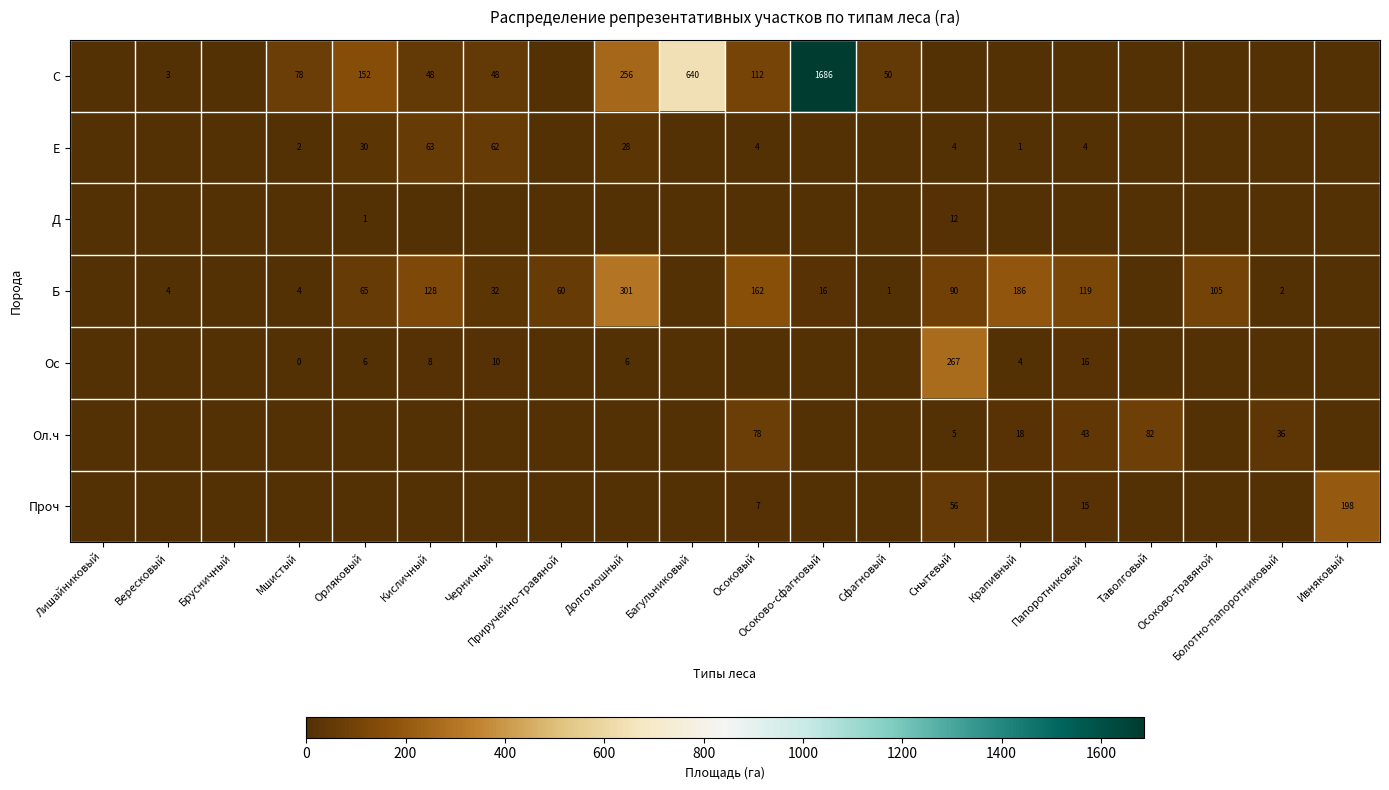

True or false: Б has a value of 4 at Вересковый.

True